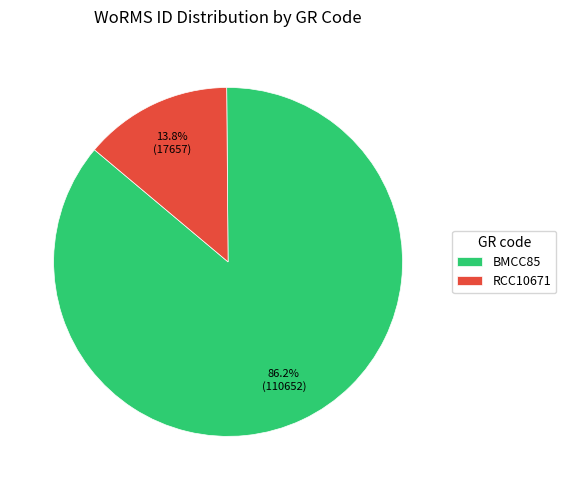

The BMCC85 slice represents 76% of the pie. True or false?

False